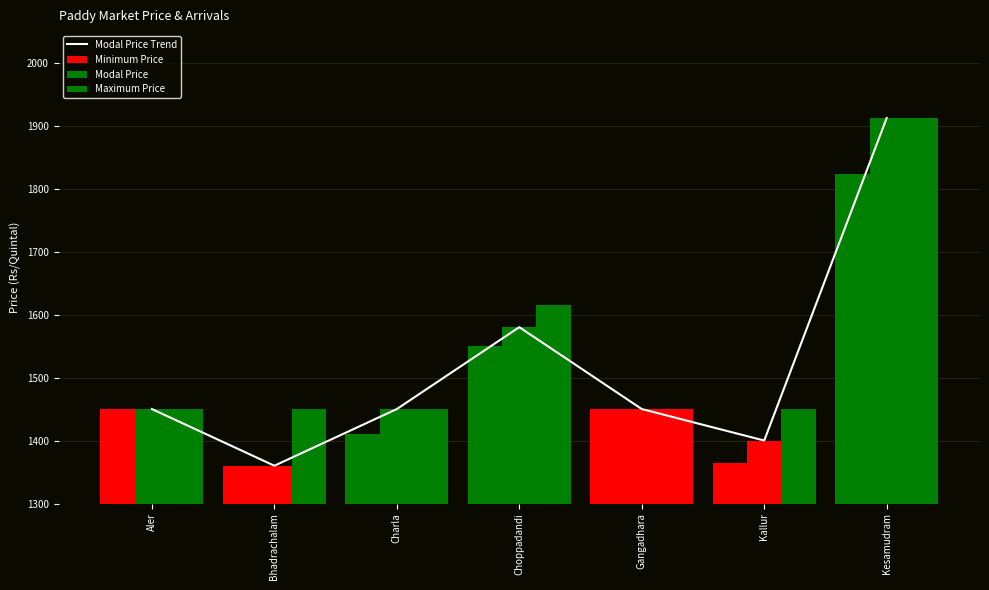

Which category has the highest value in the Maximum Price series?

Kesamudram